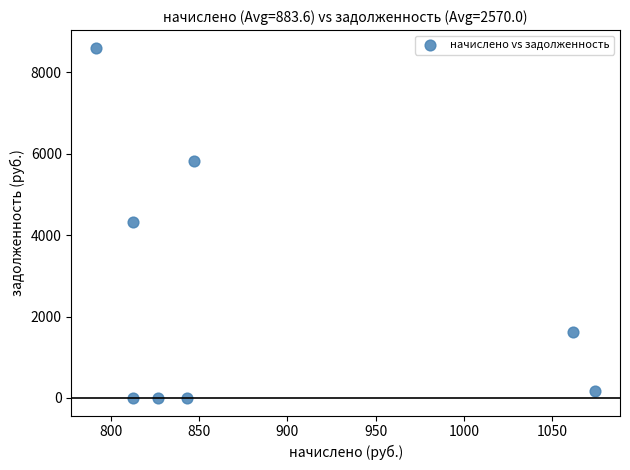

What is the average Y value?

2570.0